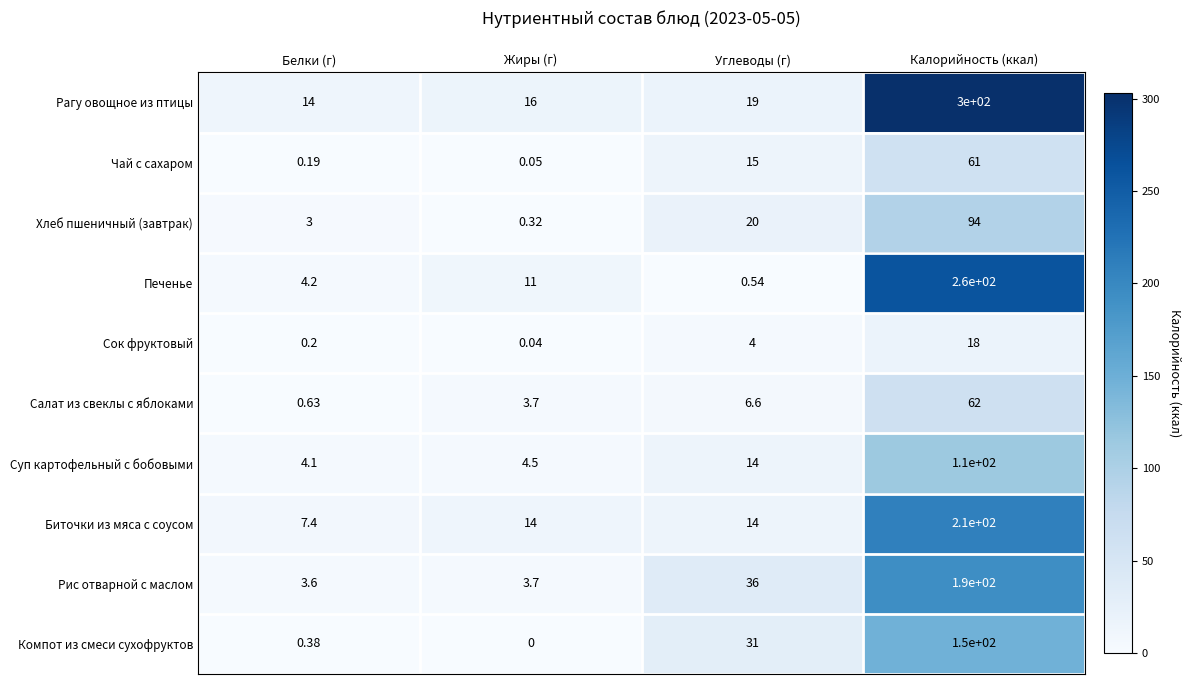

Rank the series at Белки (г) from lowest to highest value.

Чай с сахаром, Сок фруктовый, Компот из смеси сухофруктов, Салат из свеклы с яблоками, Хлеб пшеничный (завтрак), Рис отварной с маслом, Суп картофельный с бобовыми, Печенье, Биточки из мяса с соусом, Рагу овощное из птицы